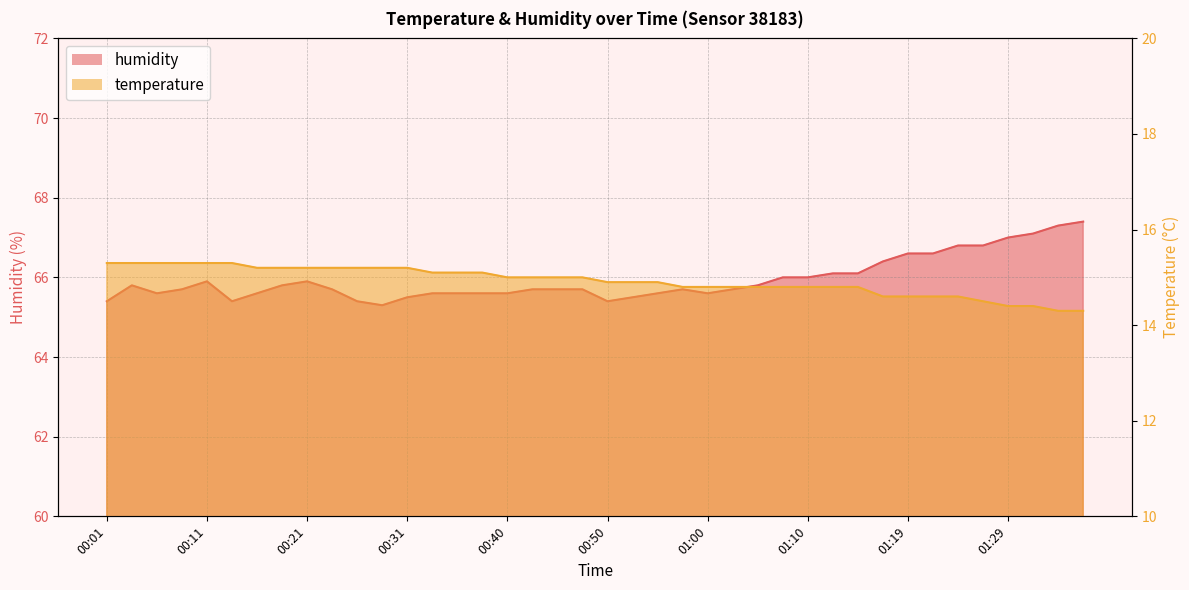

Rank the categories by temperature value from lowest to highest.

01:34, 01:36, 01:29, 01:32, 01:27, 01:17, 01:19, 01:22, 01:24, 00:57, 01:00, 01:02, 01:05, 01:07, 01:10, 01:12, 01:15, 00:50, 00:53, 00:55, 00:40, 00:43, 00:45, 00:48, 00:33, 00:35, 00:38, 00:16, 00:18, 00:21, 00:23, 00:26, 00:28, 00:31, 00:01, 00:03, 00:06, 00:09, 00:11, 00:14